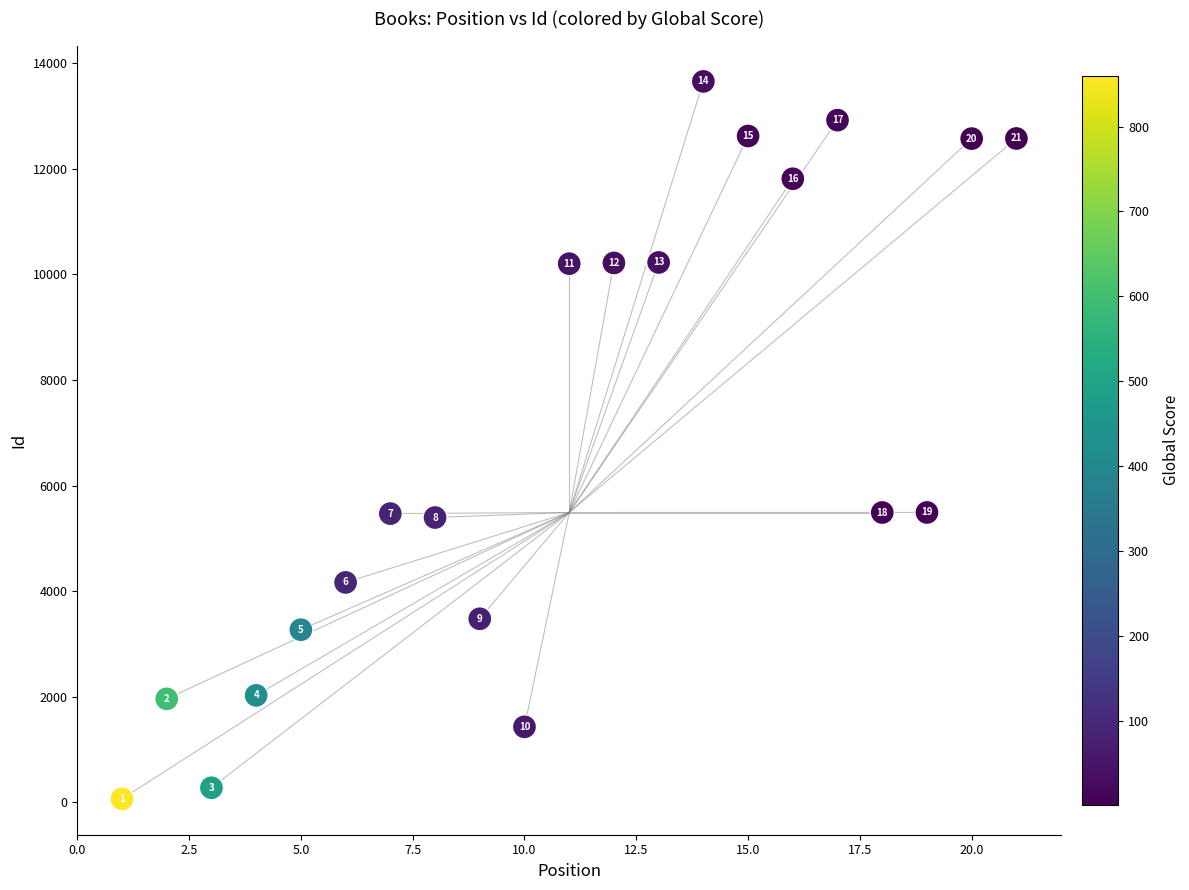

What Y value in the scatter plot is closest to 6860?

5490